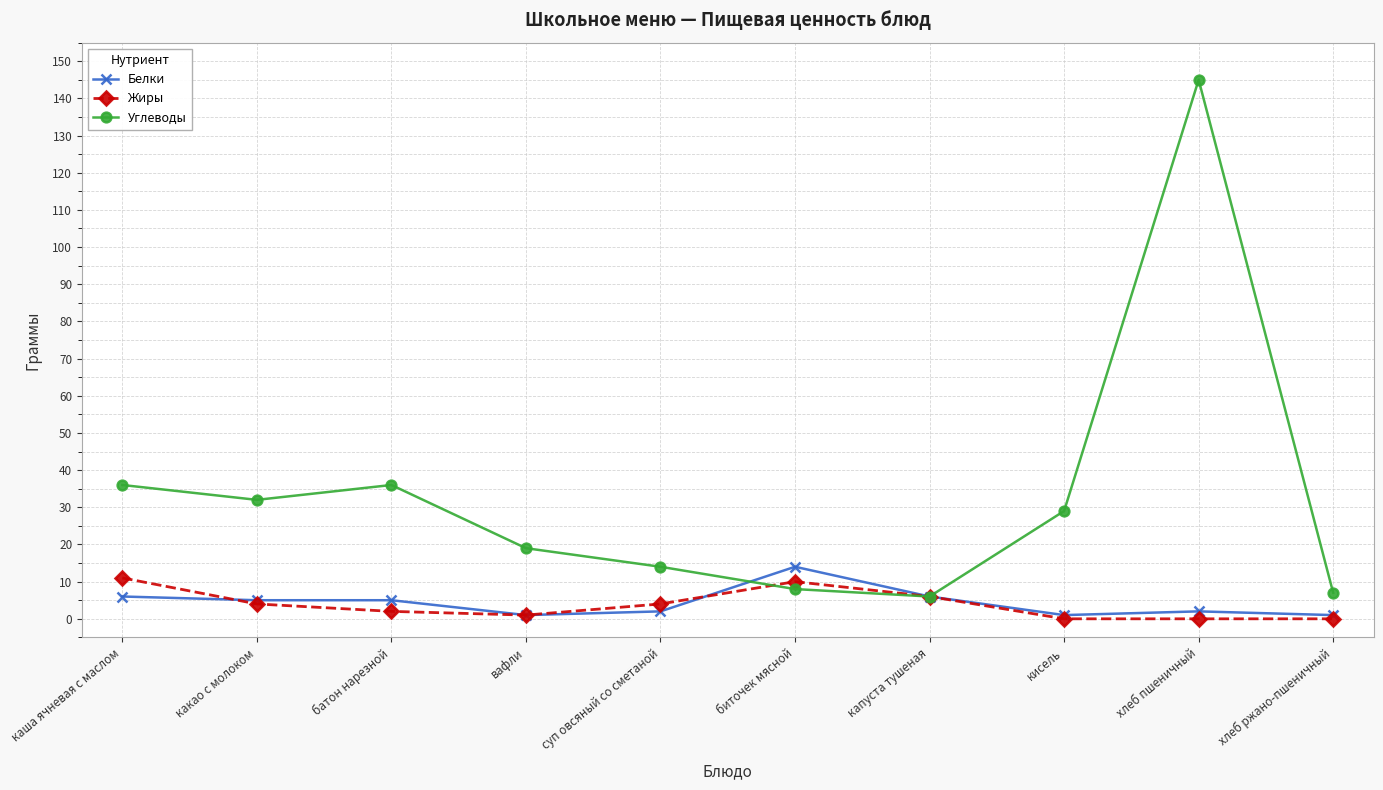

What is the difference between the Углеводы values at хлеб ржано-пшеничный and какао с молоком?

25